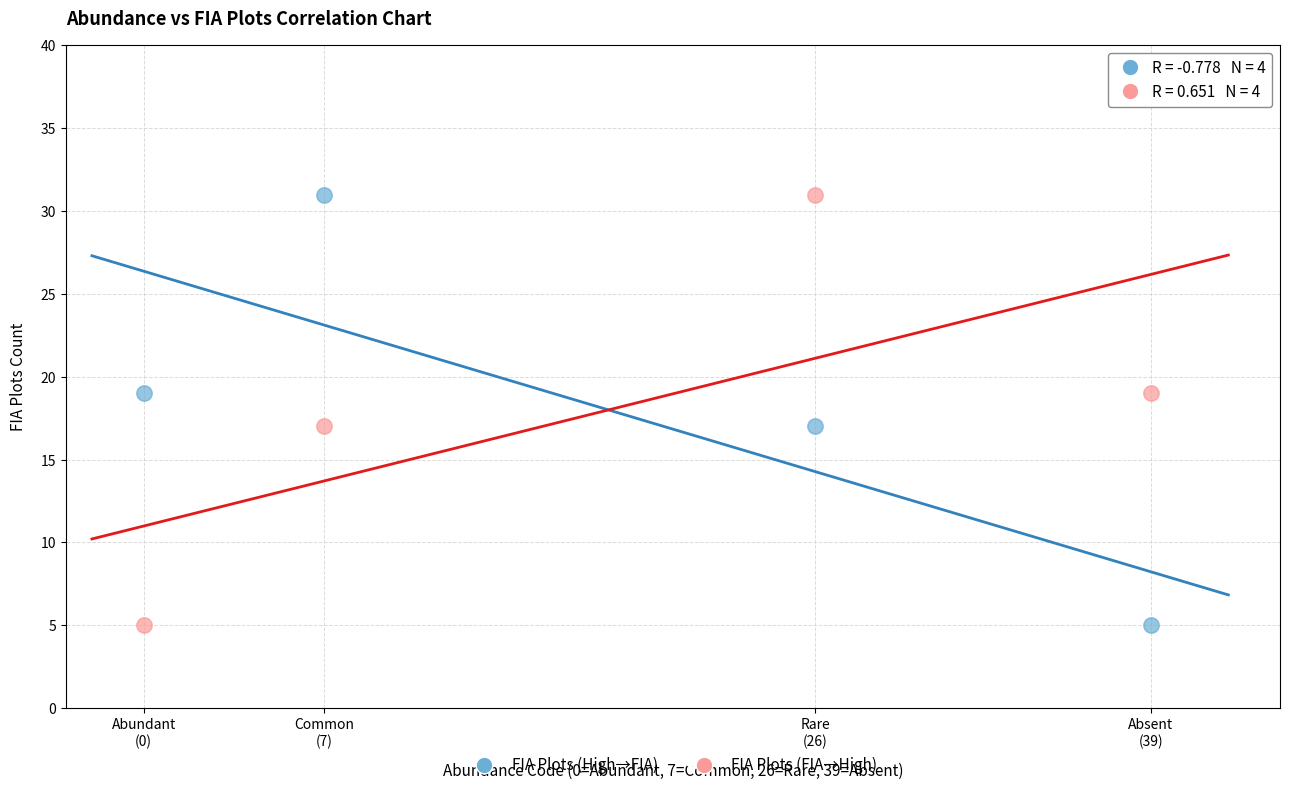

Across all data points, what is the average X value?

18